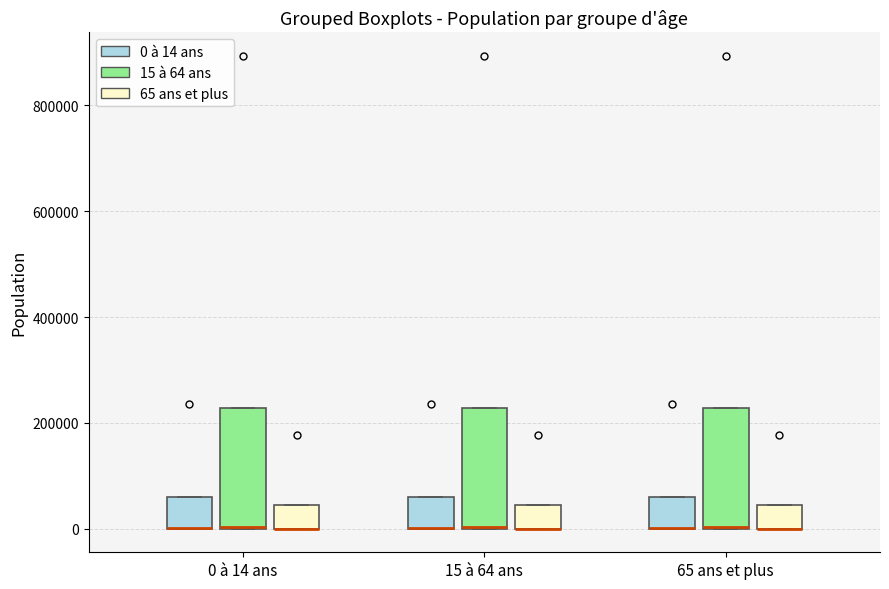

Reading left to right, transcribe this box plot: for each box, give where its median line is, the range the box spans, and where its two whiskers end, as read against the y-axis. The values are not printed on the chart, so give them approximately, as read against the axis.

0 à 14 ans (0 à 14 ans): median 0 (drawn on the box's lower edge), box 0 to 60000, whiskers 0 to 60000
0 à 14 ans (15 à 64 ans): median 0 (drawn on the box's lower edge), box 0 to 220000, whiskers 0 to 220000
0 à 14 ans (65 ans et plus): median 0 (drawn on the box's lower edge), box 0 to 40000, whiskers 0 to 40000
15 à 64 ans (0 à 14 ans): median 0 (drawn on the box's lower edge), box 0 to 60000, whiskers 0 to 60000
15 à 64 ans (15 à 64 ans): median 0 (drawn on the box's lower edge), box 0 to 220000, whiskers 0 to 220000
15 à 64 ans (65 ans et plus): median 0 (drawn on the box's lower edge), box 0 to 40000, whiskers 0 to 40000
65 ans et plus (0 à 14 ans): median 0 (drawn on the box's lower edge), box 0 to 60000, whiskers 0 to 60000
65 ans et plus (15 à 64 ans): median 0 (drawn on the box's lower edge), box 0 to 220000, whiskers 0 to 220000
65 ans et plus (65 ans et plus): median 0 (drawn on the box's lower edge), box 0 to 40000, whiskers 0 to 40000